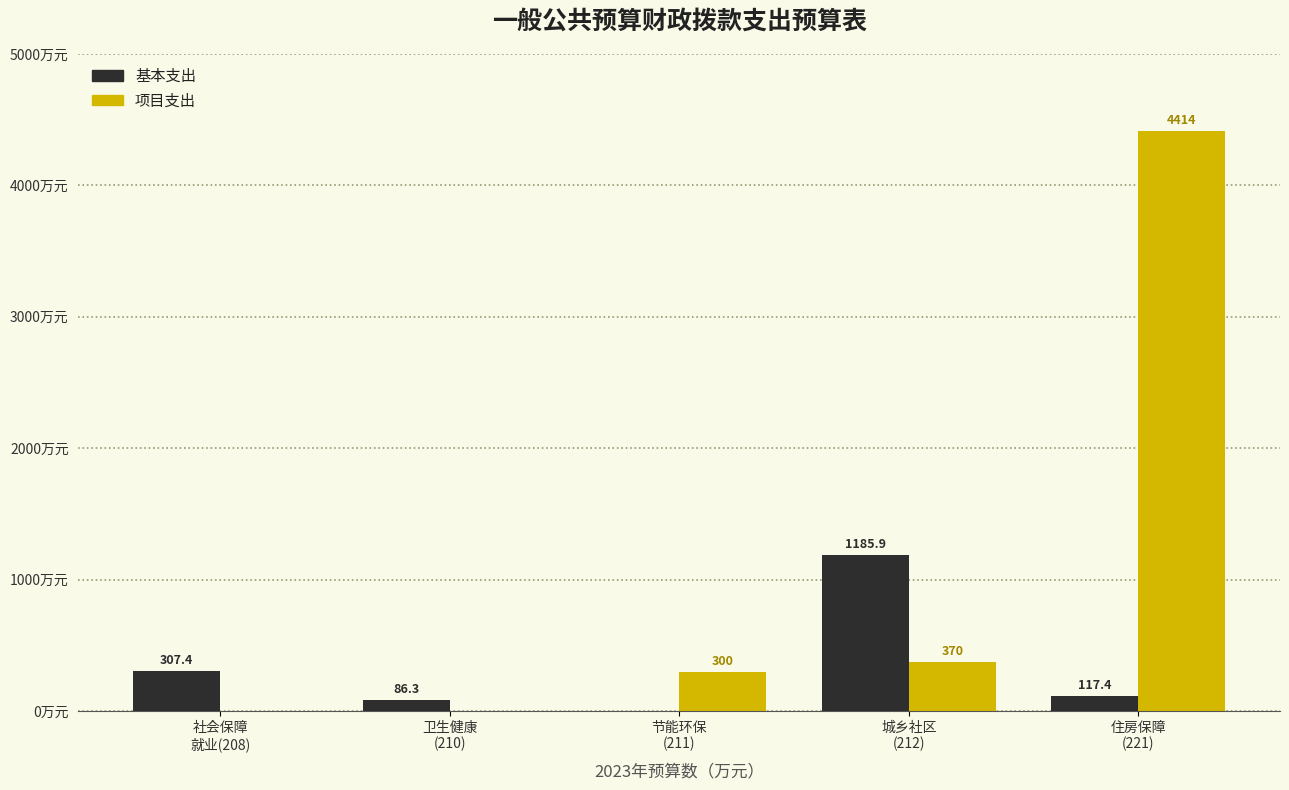

Which series has the largest total across all categories?

项目支出